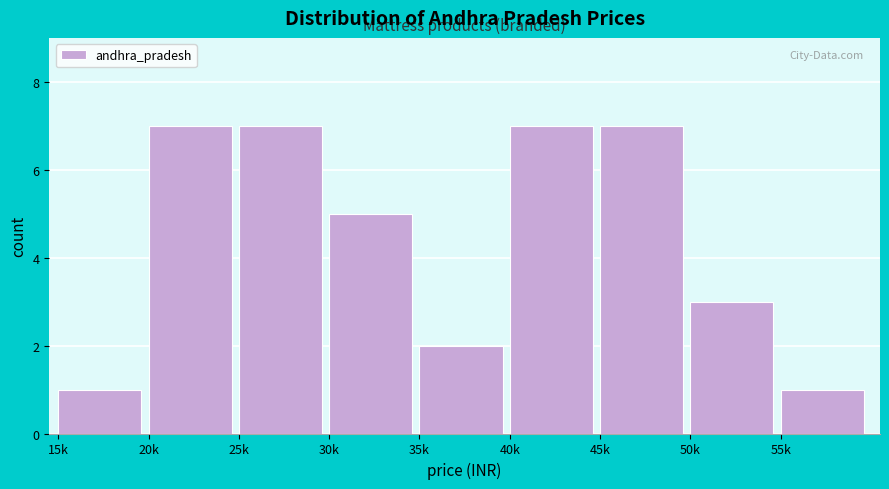

Reading left to right, extract all data points from this chart.

1	7	7	5	2	7	7	3	1